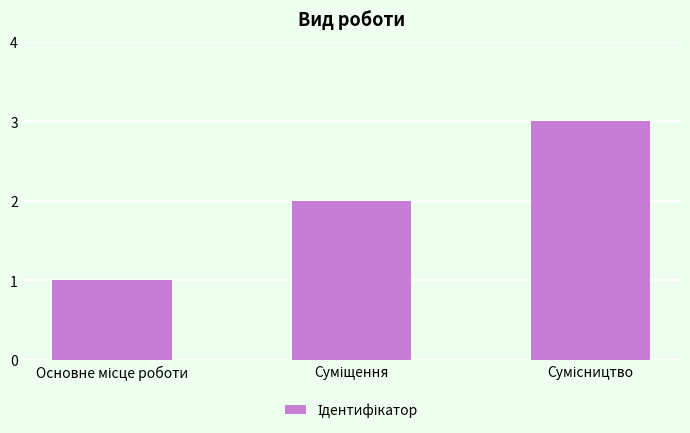

How many data points are less than 2?

1